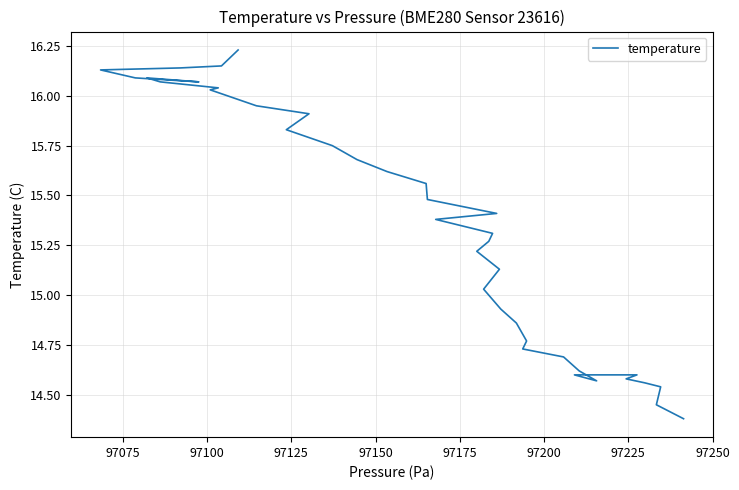

Does the chart display data point markers on the line(s)?

No